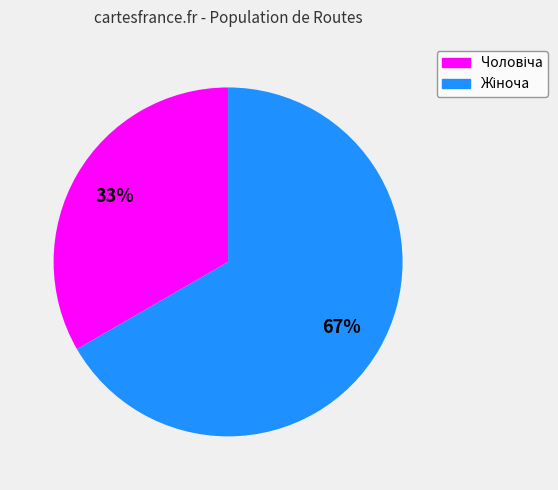

Is there any slice that represents more than half of the pie?

Yes